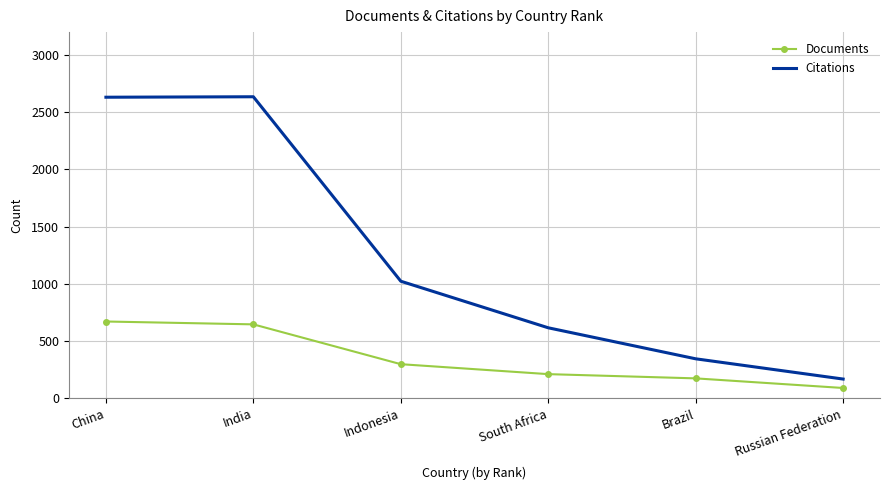

What is the total value across all series at Brazil?

519